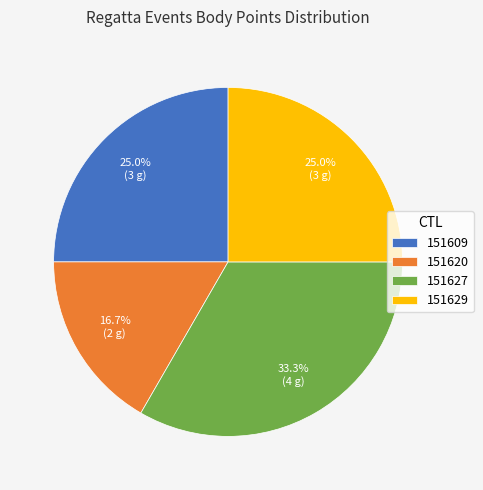

The 151609 slice represents 25% of the pie. True or false?

True